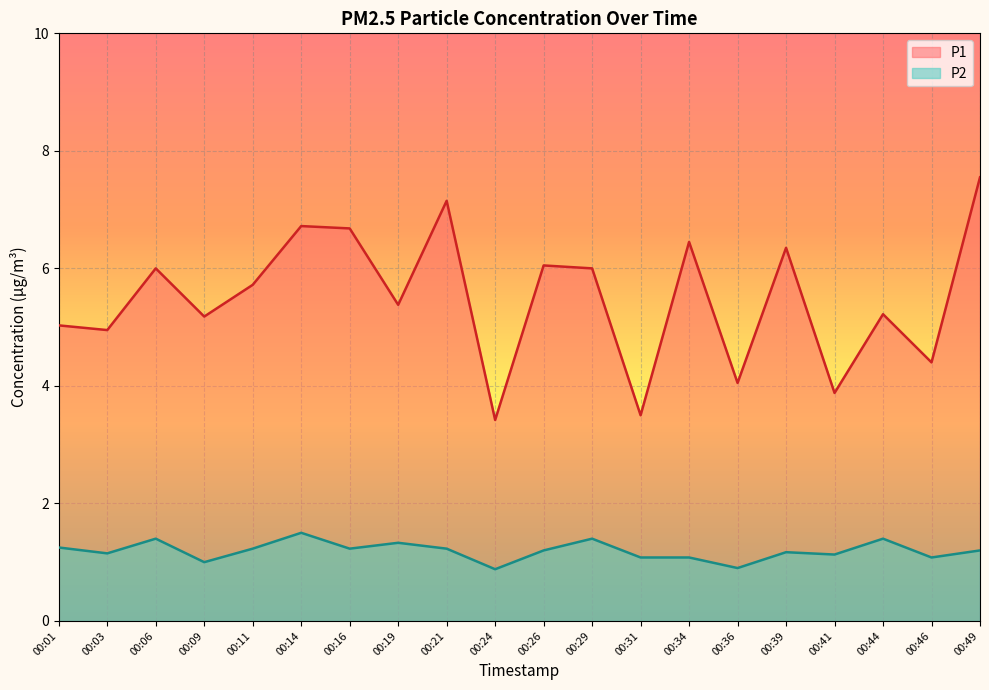

The P2 series shows 1.5 at 00:34. True or false?

False